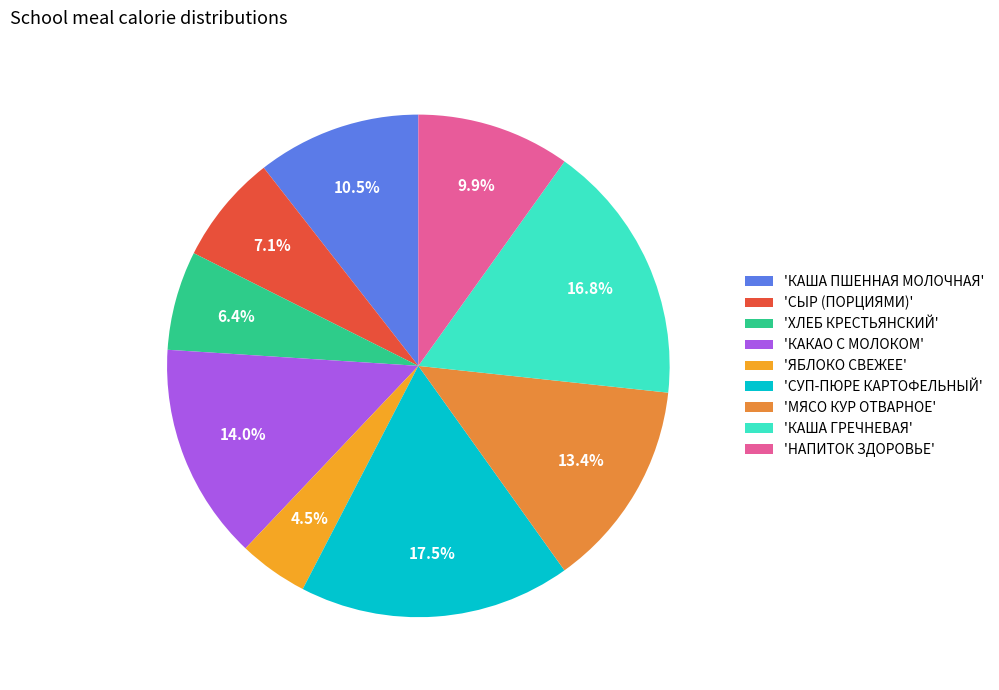

How many segments does this pie chart have?

9